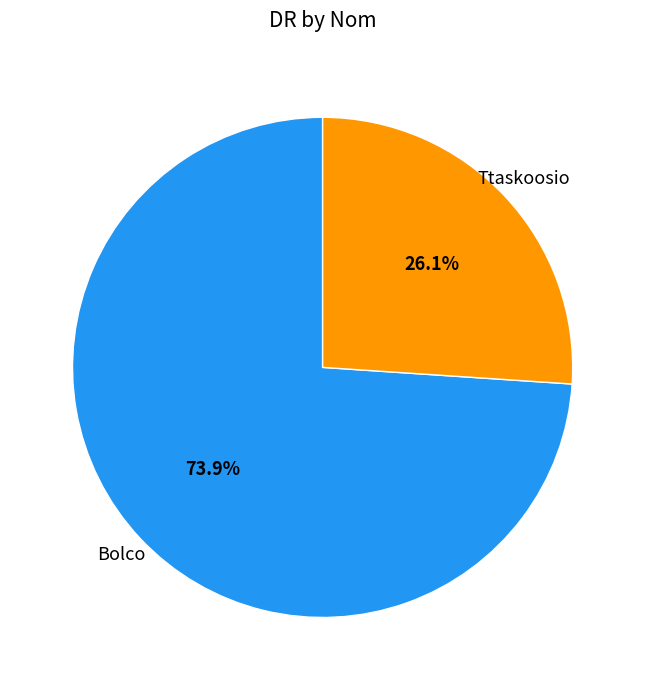

To the nearest percent, what is the combined percentage of Bolco and Ttaskoosio?

100%